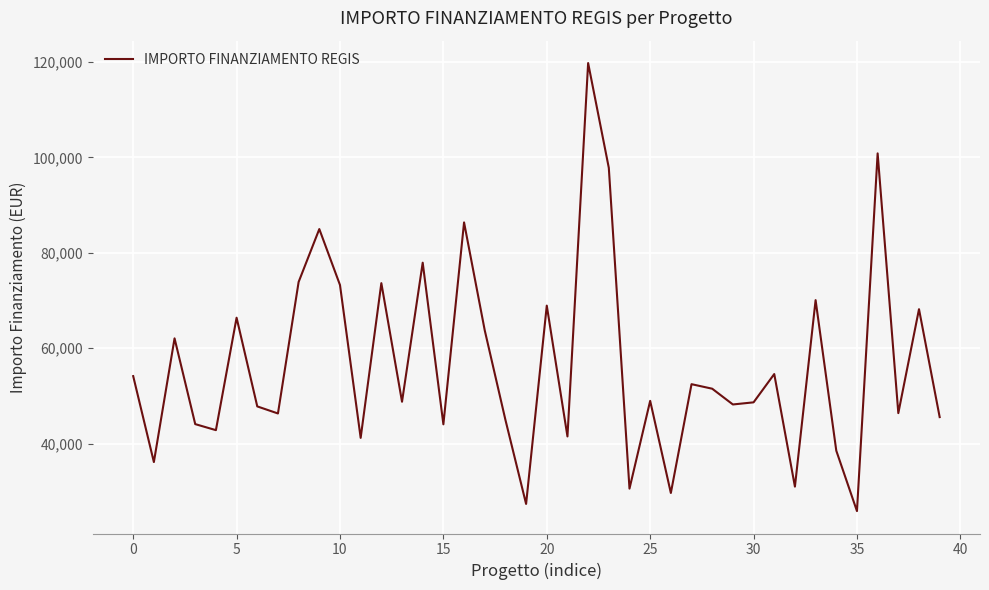

What is the difference between the maximum and minimum values?

93941.0